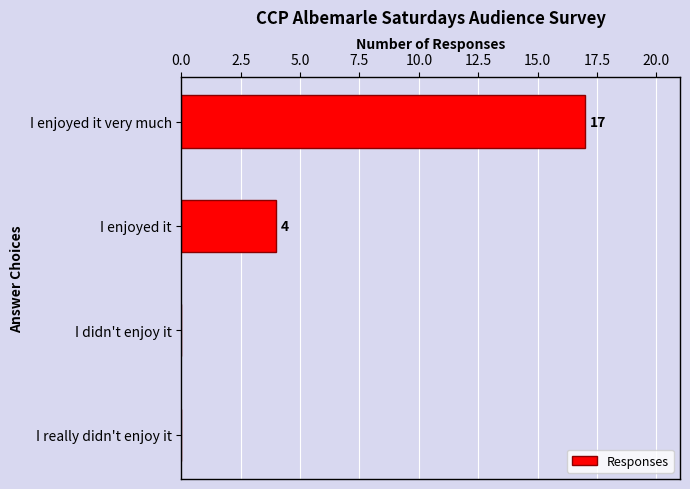

What is the maximum value shown in the chart?

17